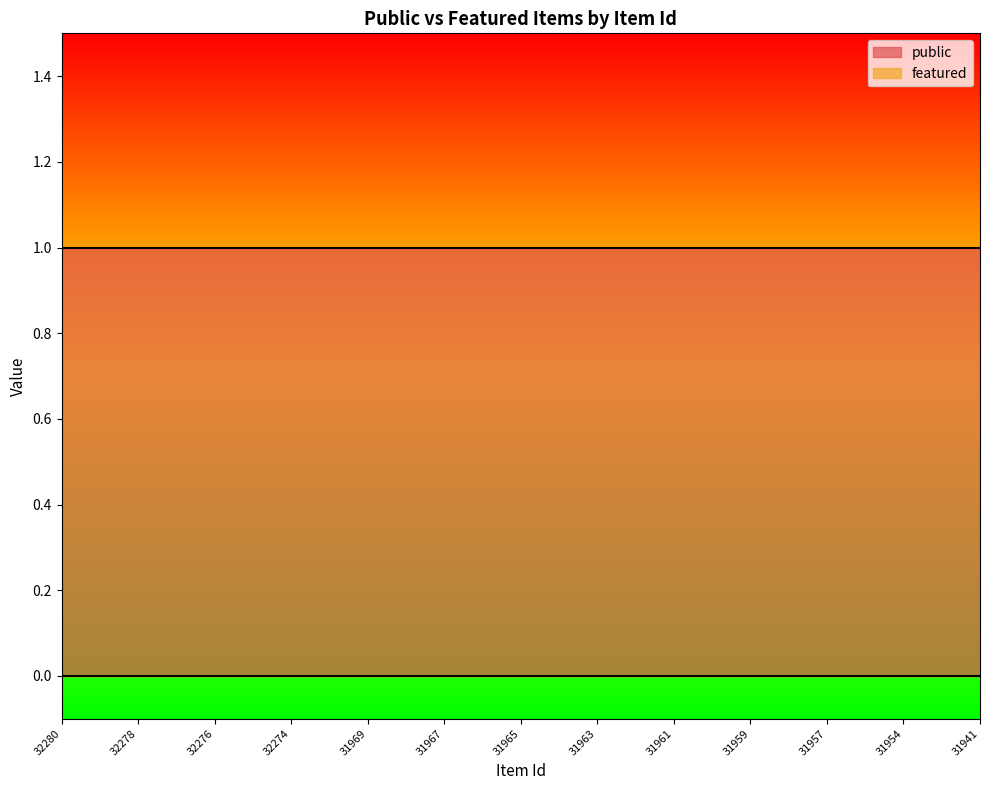

Which series has the widest spread of values?

public